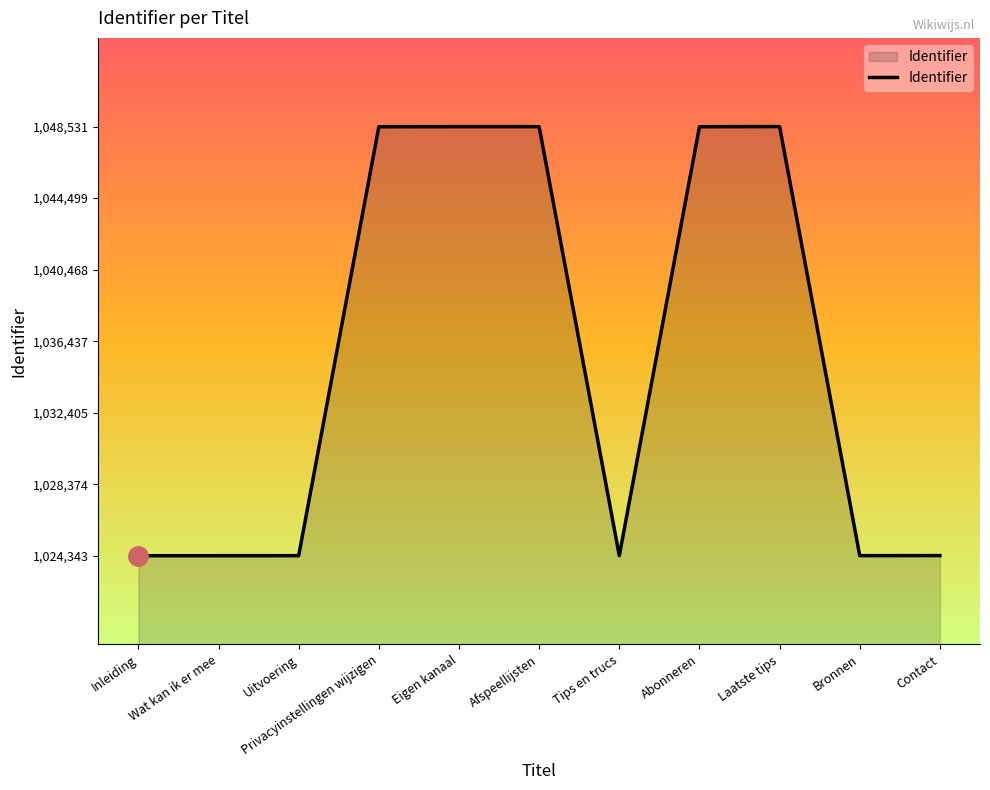

What is the greatest value displayed?

1048531